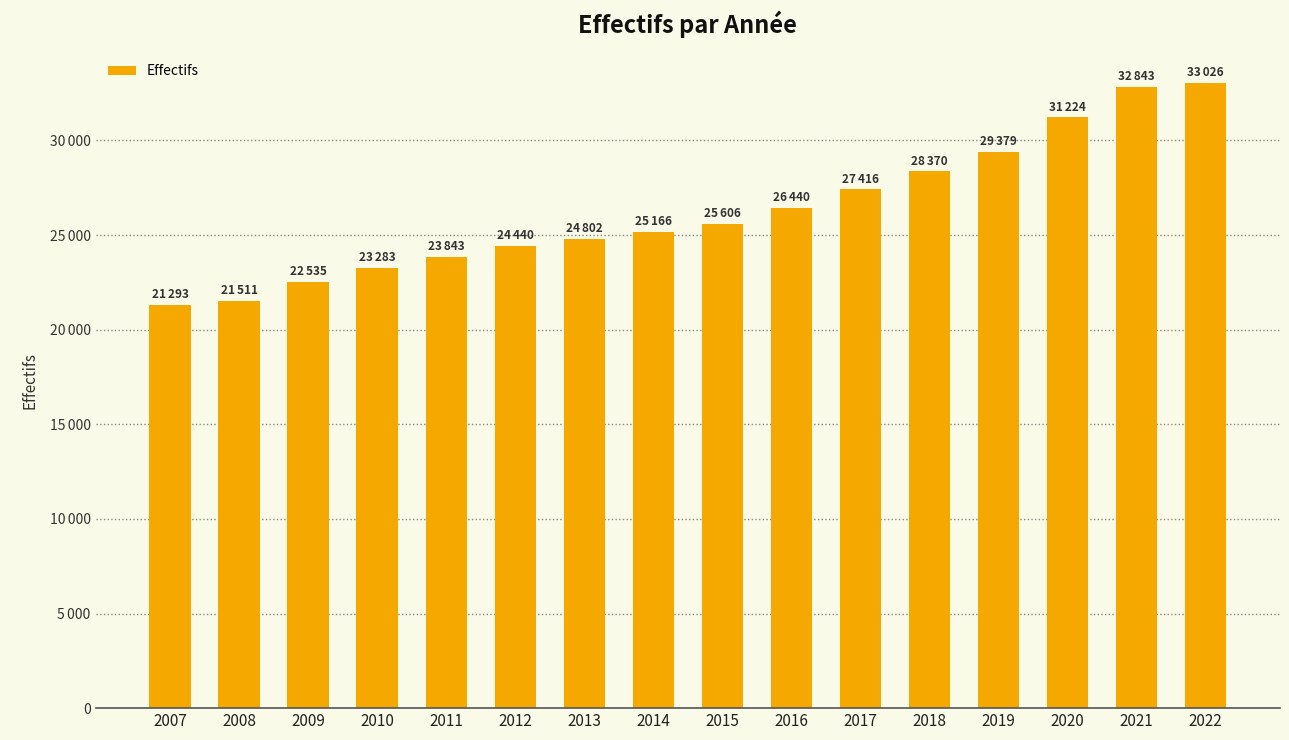

What is the sum of the values at 2016 and 2018?

54810